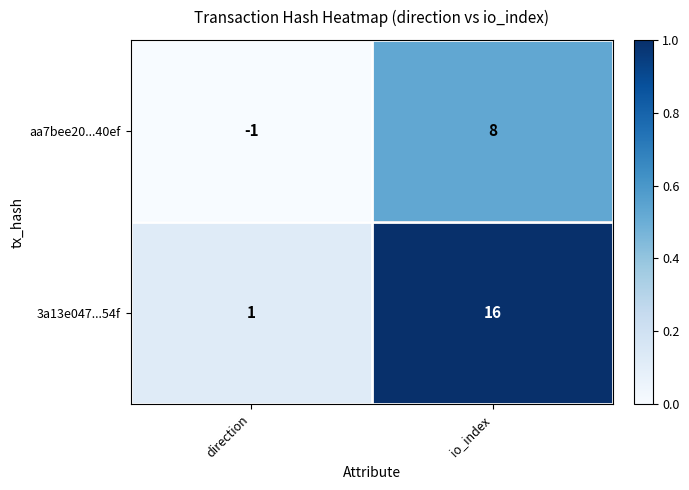

Reading right to left, list all the values displayed in this chart.

aa7bee20...40ef: 8	-1
3a13e047...54f: 16	1